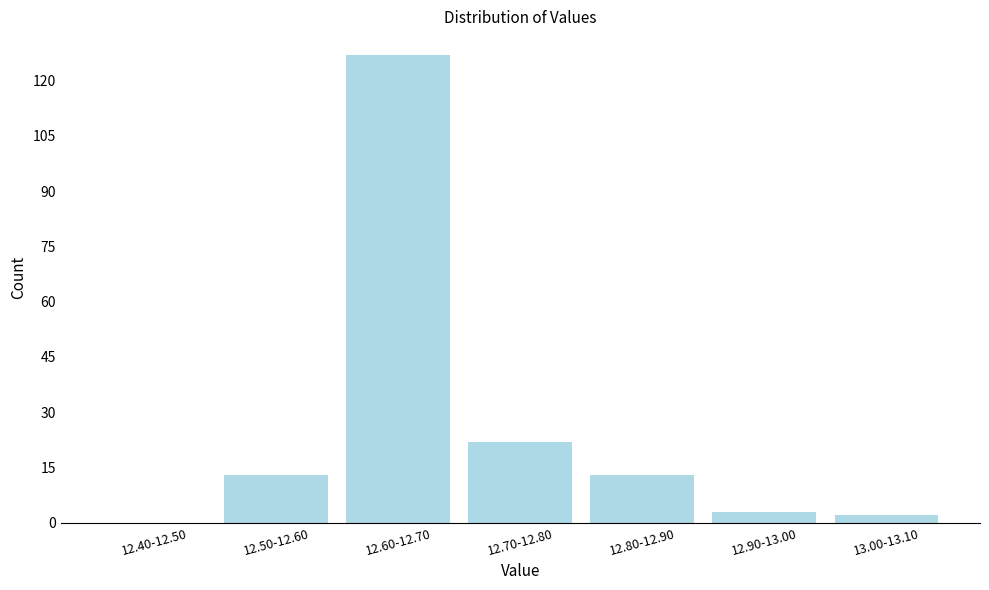

Reading right to left, transcribe all the data shown in this chart.

13.00-13.10=2	12.90-13.00=3	12.80-12.90=13	12.70-12.80=22	12.60-12.70=127	12.50-12.60=13	12.40-12.50=0